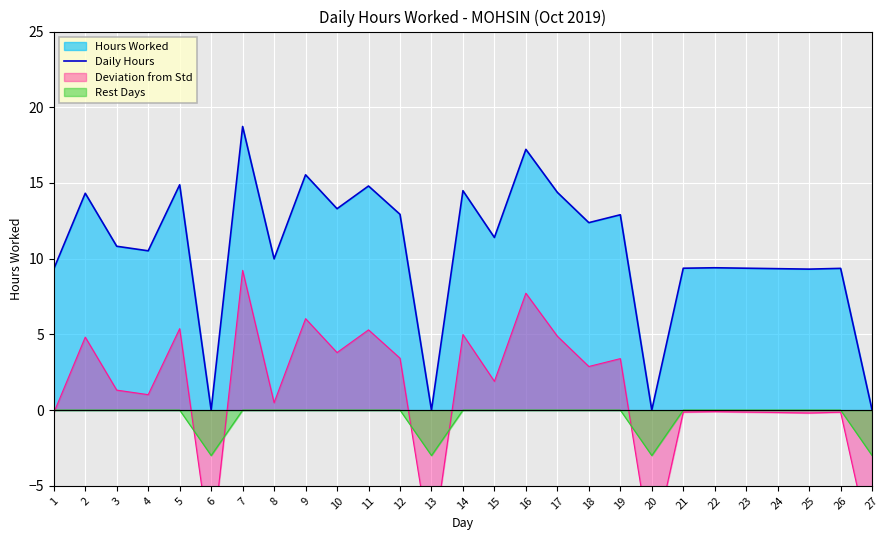

Rank the categories by value from lowest to highest.

6, 13, 20, 27, 25, 1, 24, 26, 21, 23, 22, 8, 4, 3, 15, 18, 19, 12, 10, 2, 17, 14, 11, 5, 9, 16, 7